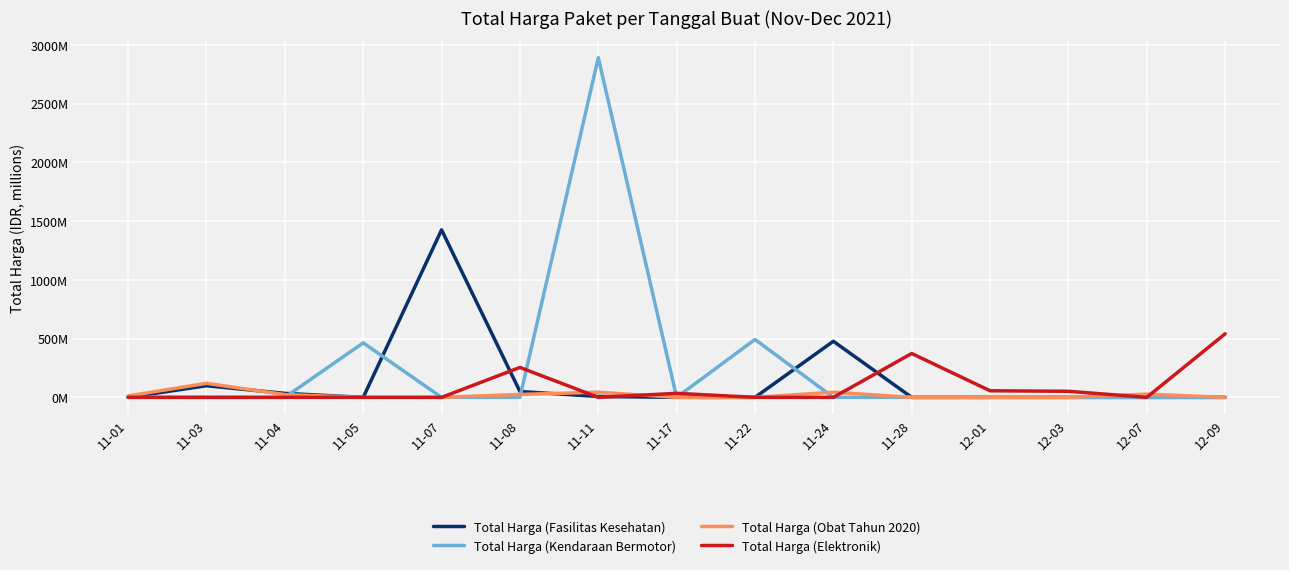

What is the spread (max minus min) of values at 12-03?

51.6